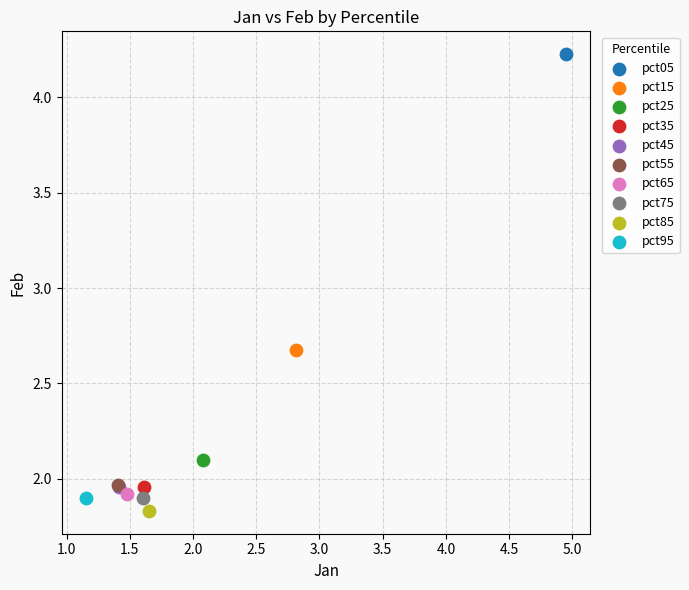

Which series reaches the minimum Y coordinate?

pct85